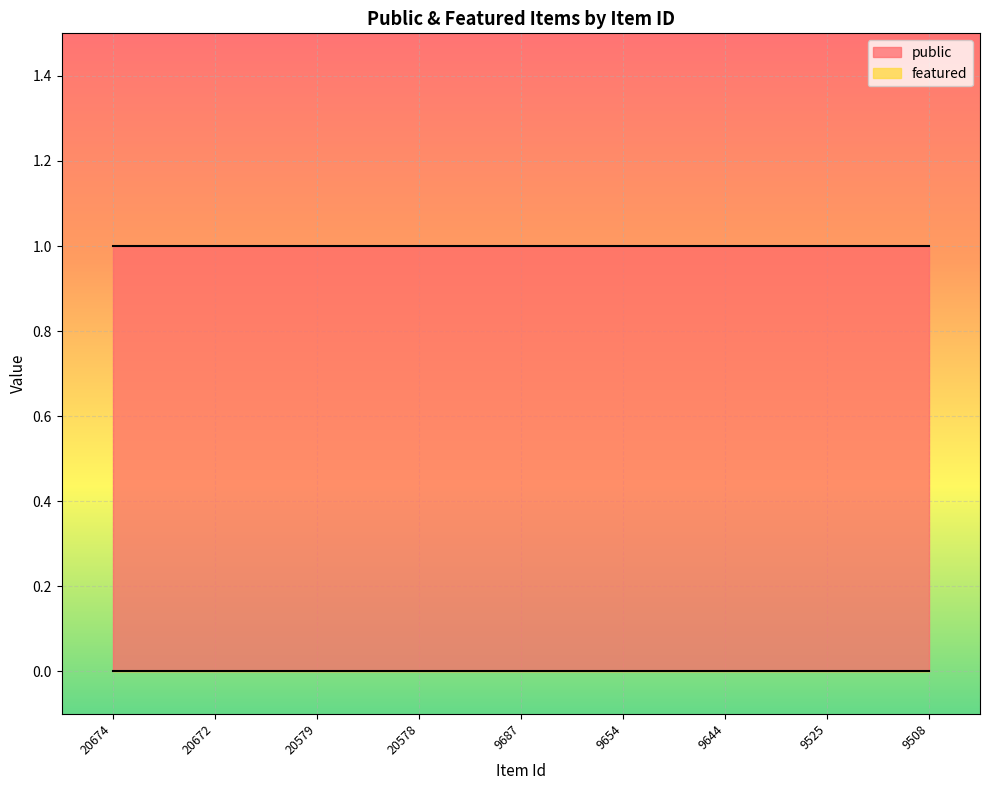

The featured series shows 0 at 20579. True or false?

True